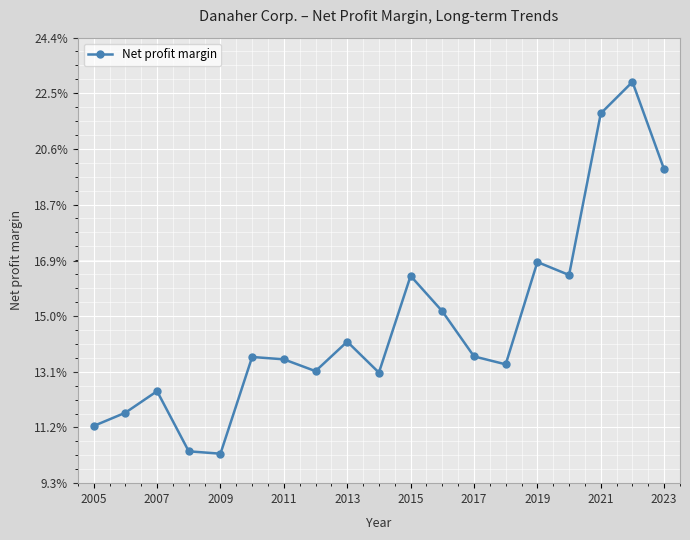

Is this an area chart (filled region under the line)?

No